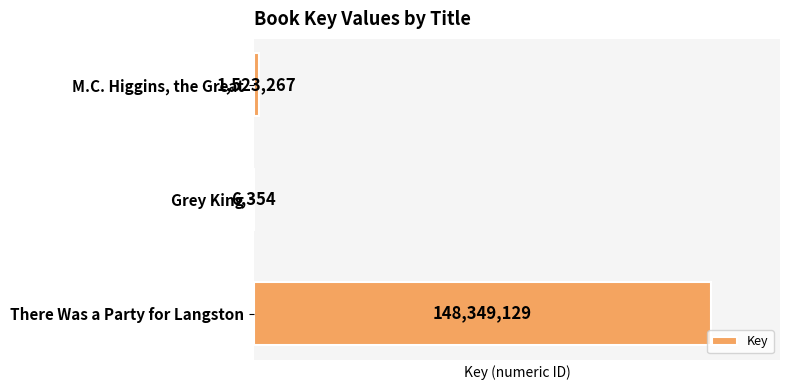

Which has a higher value, There Was a Party for Langston or M.C. Higgins, the Great?

There Was a Party for Langston